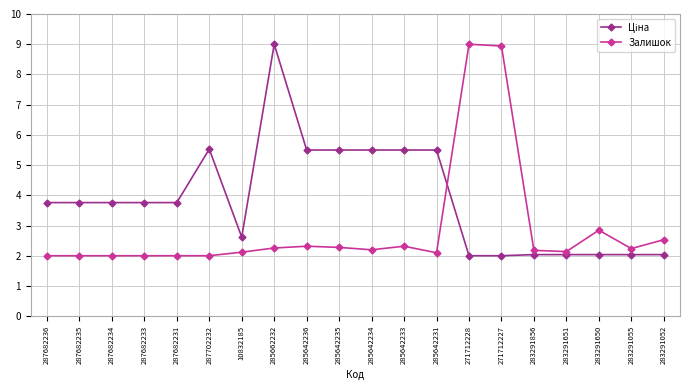

What position from the right is 283291052?

1